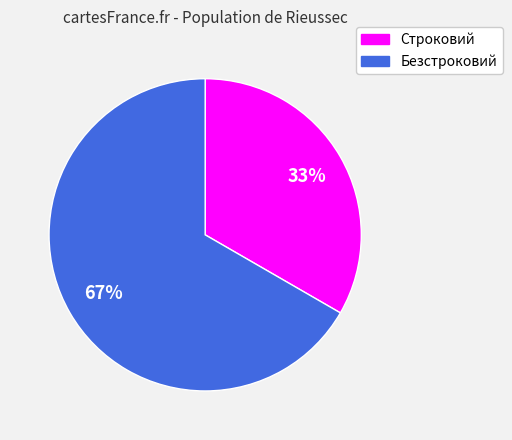

How many segments does this pie chart have?

2